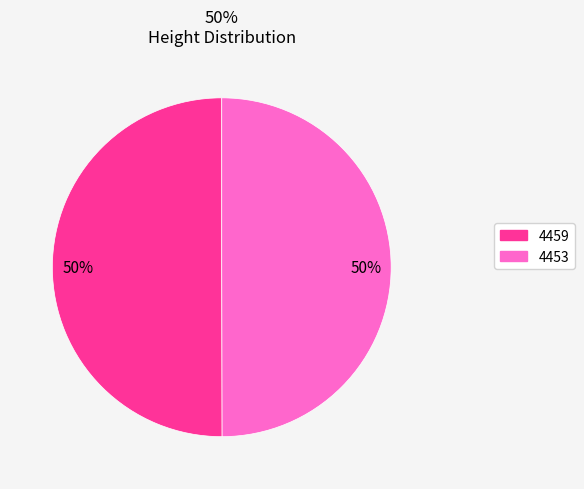

Approximately how many times larger is the value at 4453 compared to 4459?

1.0